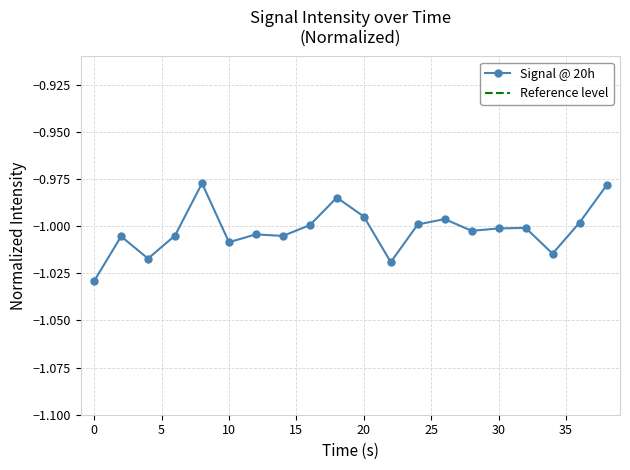

How many categories are shown in the chart?

20